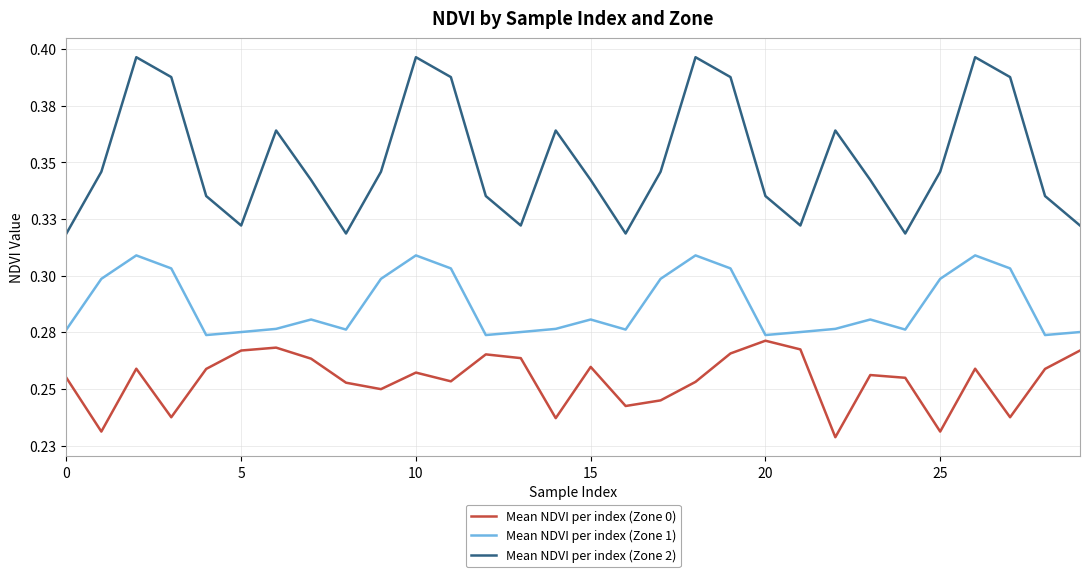

Does the chart display data point markers on the line(s)?

No